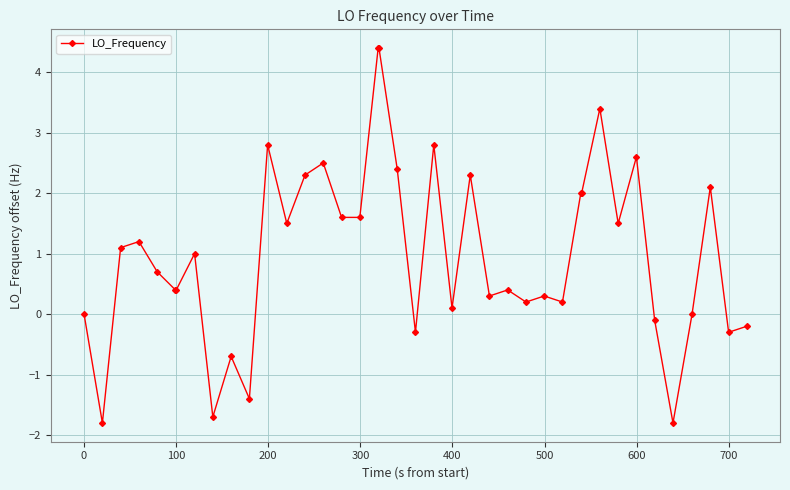

Is this an area chart (filled region under the line)?

No